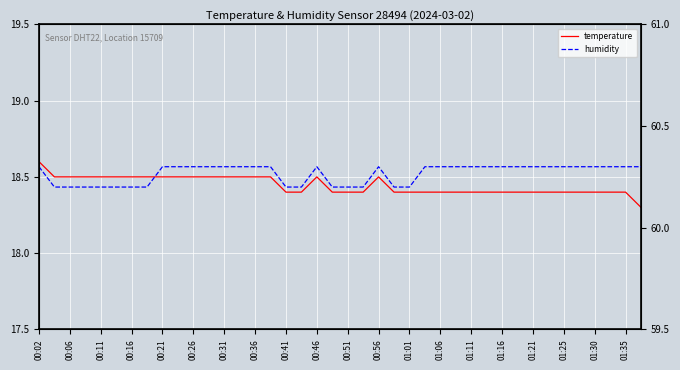

What is the value of the humidity point at the 37th from the left?

60.3